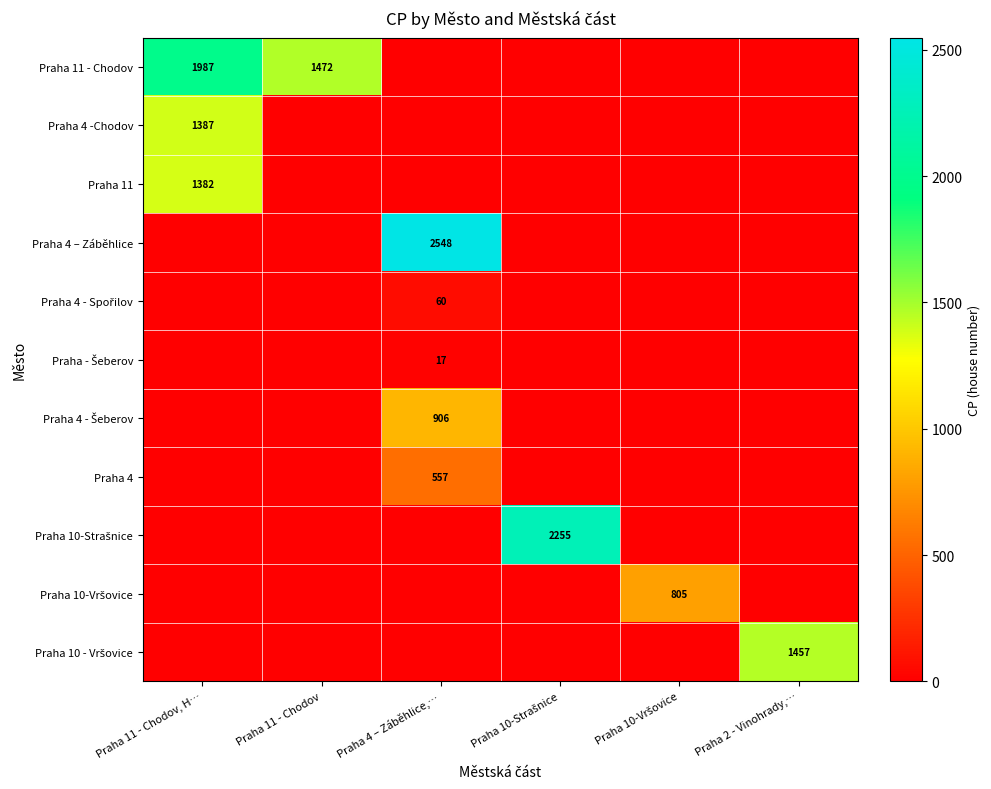

At which label is Praha 11 - Chodov closest to 993?

Praha 11 - Chodov